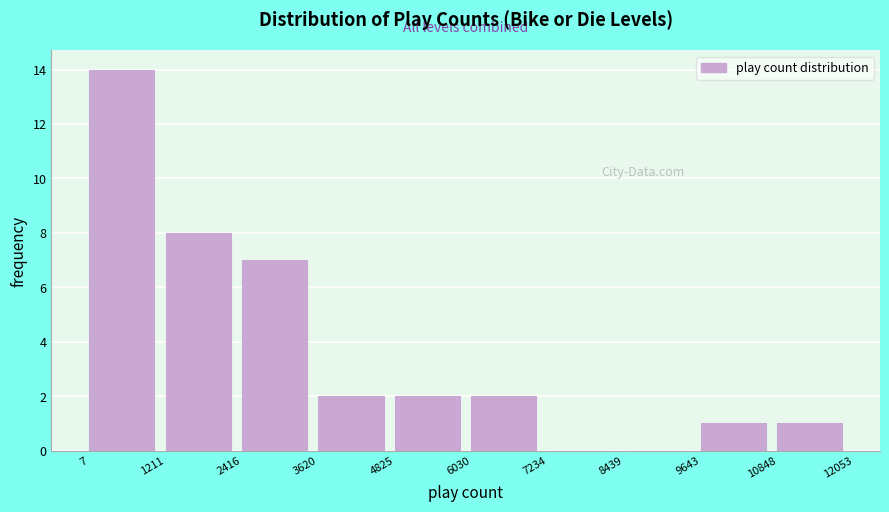

Reading left to right, list every bar in this chart as the range it spans on the x-axis followed by its height. The values are not printed on the chart, so give them approximately, as read against the axis.

7 to 1211: 14
1211 to 2416: 8
2416 to 3620: 7
3620 to 4825: 2
4825 to 6030: 2
6030 to 7234: 2
7234 to 8439: 0
8439 to 9643: 0
9643 to 10848: 1
10848 to 12053: 1